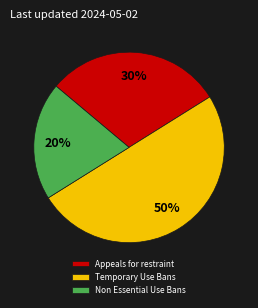

To the nearest percent, what percentage of the pie is Non Essential Use Bans?

20%